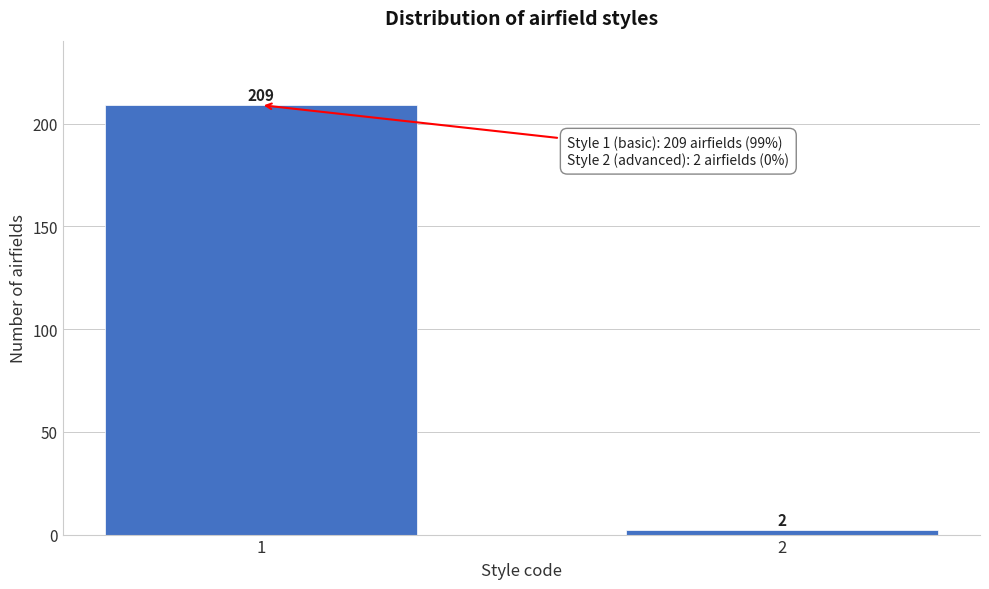

Reading left to right, what are all the values shown in this chart?

1=209	2=2